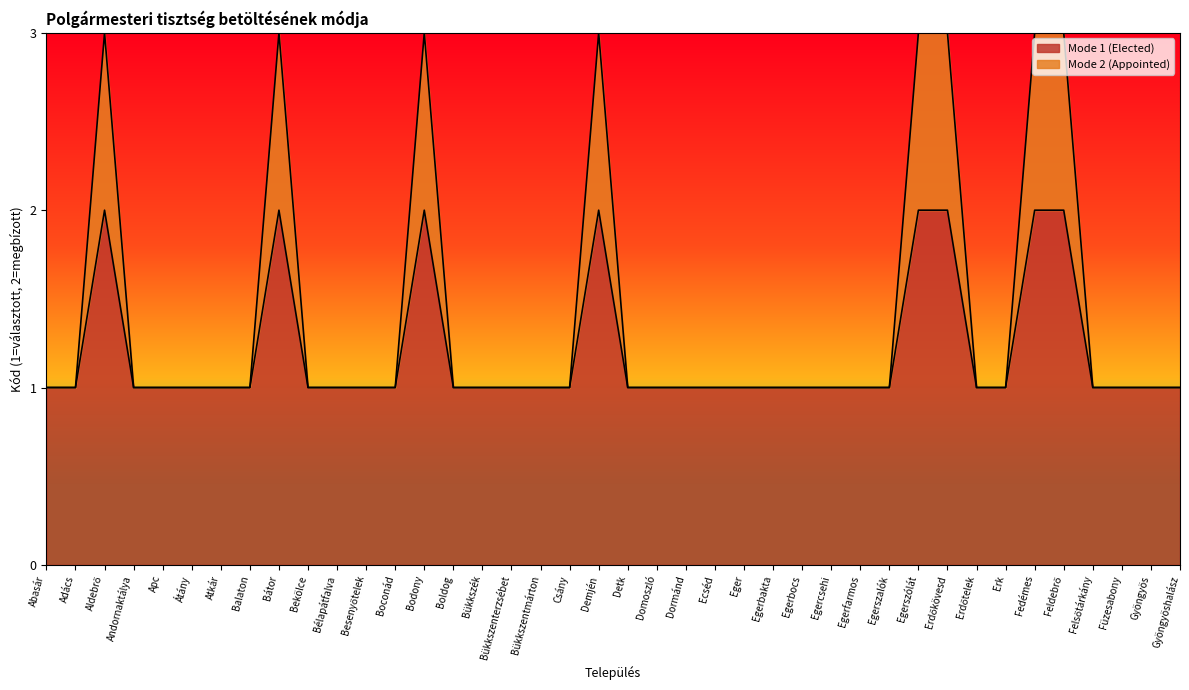

True or false: Mode 1 (Elected) has more than 2 points higher than both neighbors.

True